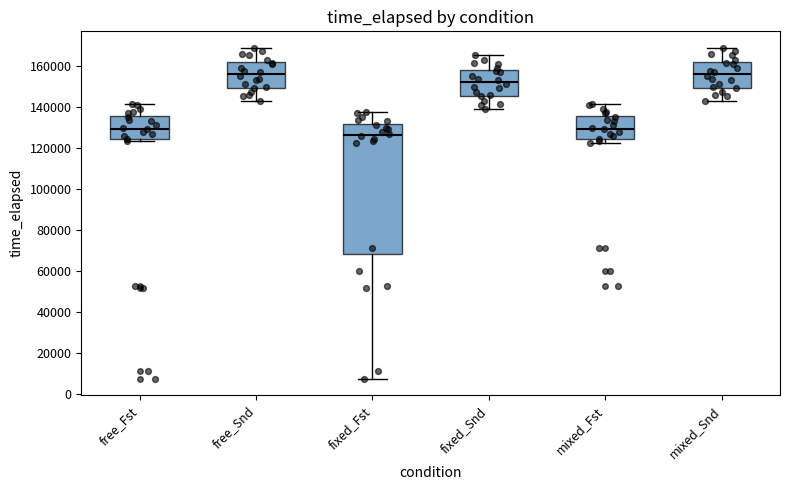

Reading left to right, read every box against the y-axis: the position of its median line, the range the box covers, and the ends of its whiskers. The values are not printed on the chart, so give them approximately, as read against the axis.

free_Fst: median 130000, box 124000 to 136000, whiskers 124000 (just below the box's lower edge) to 142000
free_Snd: median 156000, box 150000 to 162000, whiskers 144000 to 168000
fixed_Fst: median 126000, box 68000 to 132000, whiskers 8000 to 138000
fixed_Snd: median 152000, box 146000 to 158000, whiskers 140000 to 166000
mixed_Fst: median 130000, box 124000 to 136000, whiskers 122000 to 142000
mixed_Snd: median 156000, box 150000 to 162000, whiskers 144000 to 168000